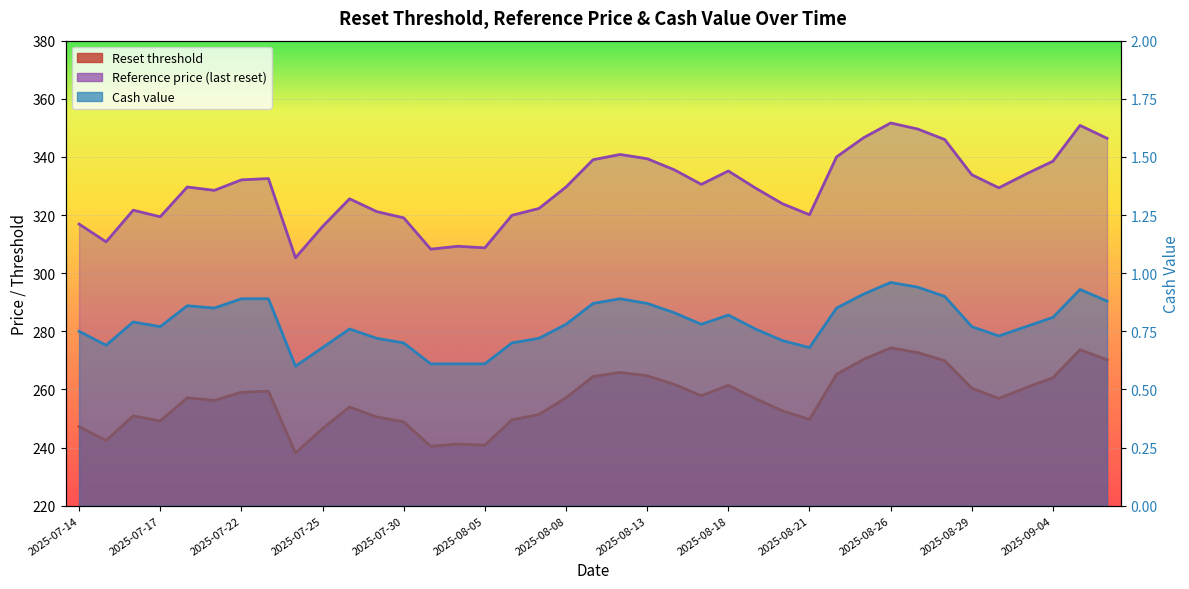

What is the approximate value of Reference price at 2025-07-25?

316.1